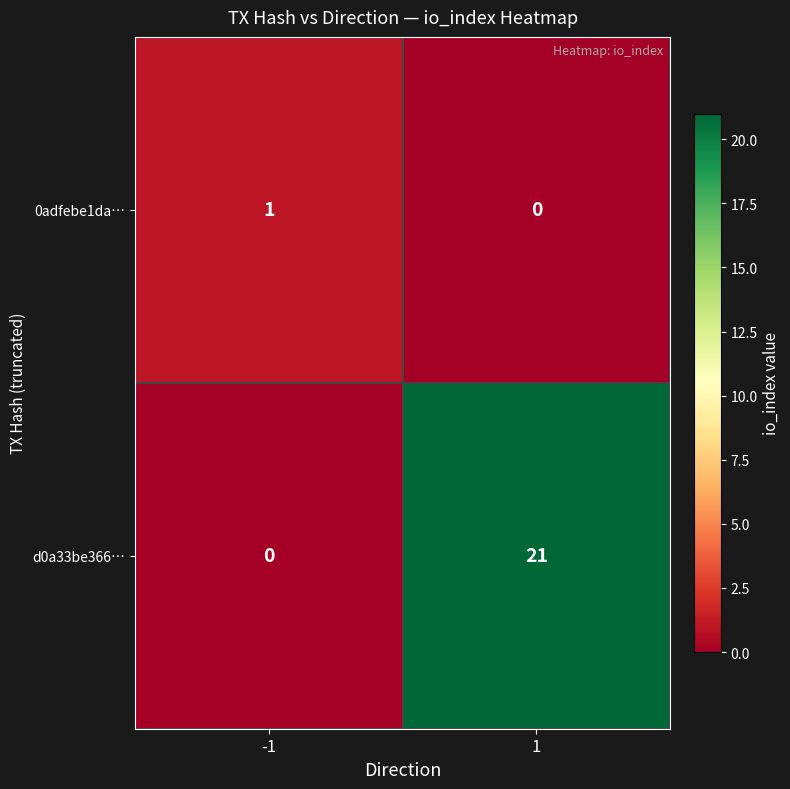

What is the approximate value of d0a33be366… at 1, to the nearest 5?

20